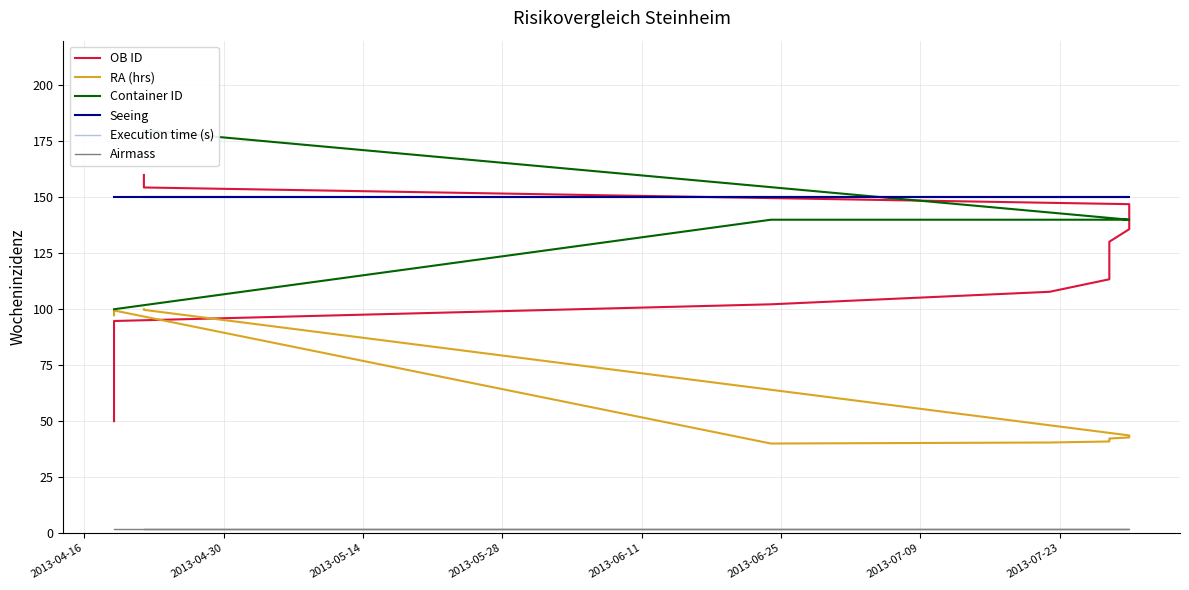

How many lines are shown in the chart?

6